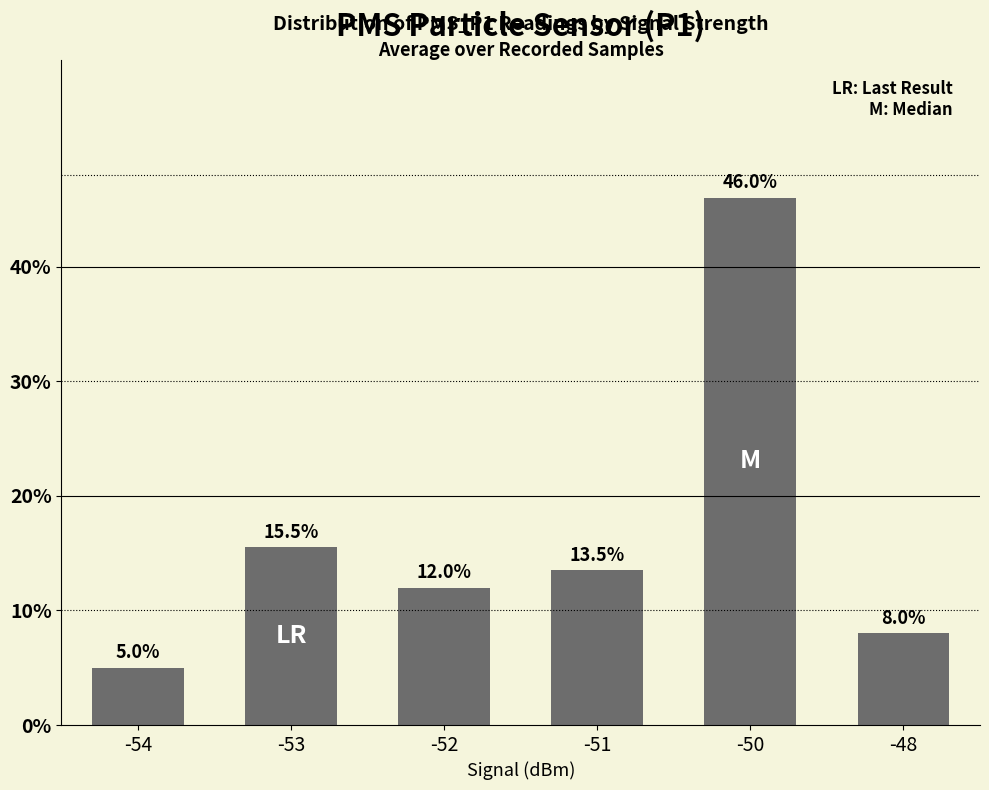

List the labels in order of value, largest first.

-50, -53, -51, -52, -48, -54